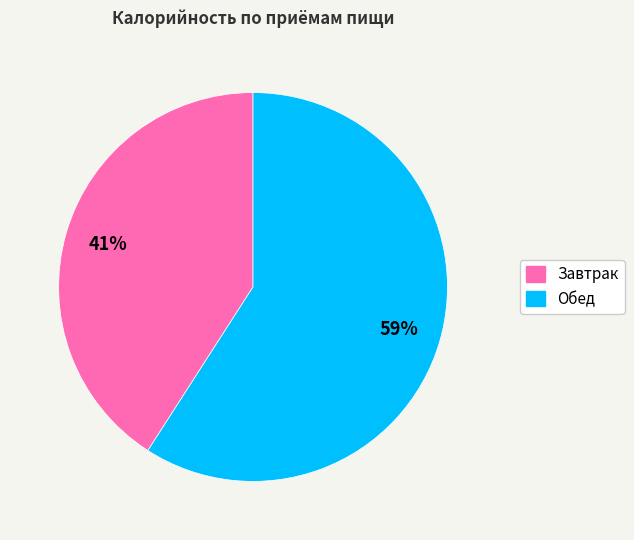

To the nearest percent, what is the combined percentage of Завтрак and Обед?

100%